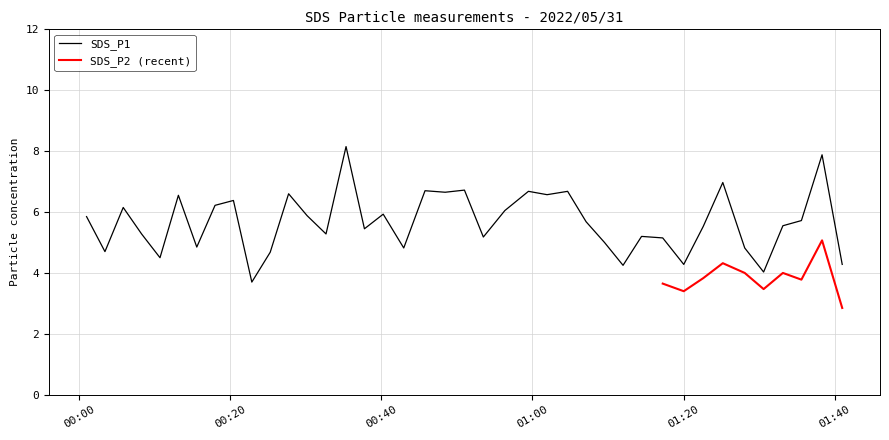

True or false: there are more than 0 points higher than both neighbors.

True